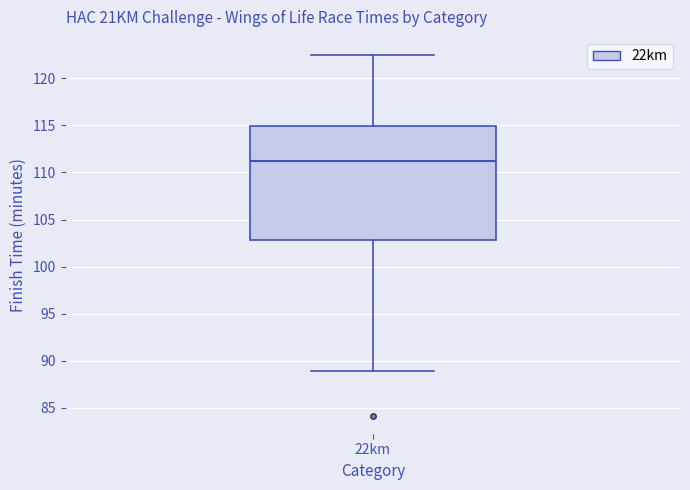

Where does the lower whisker of the box for 22km end on the y-axis? The values are not printed on the chart, so give them approximately, as read against the axis.

89.0